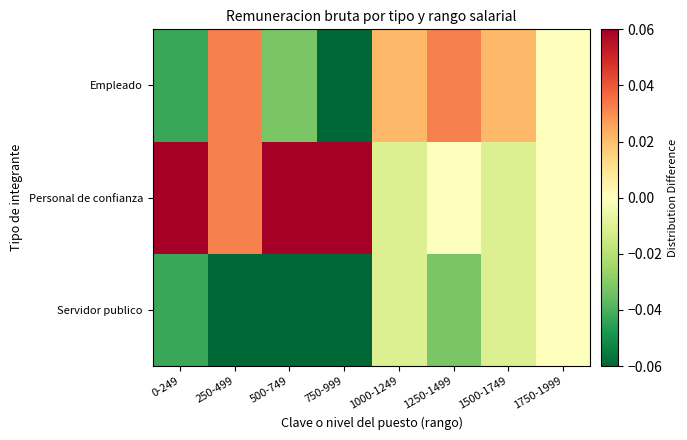

Between 500-749 and 1500-1749, which is larger?

1500-1749